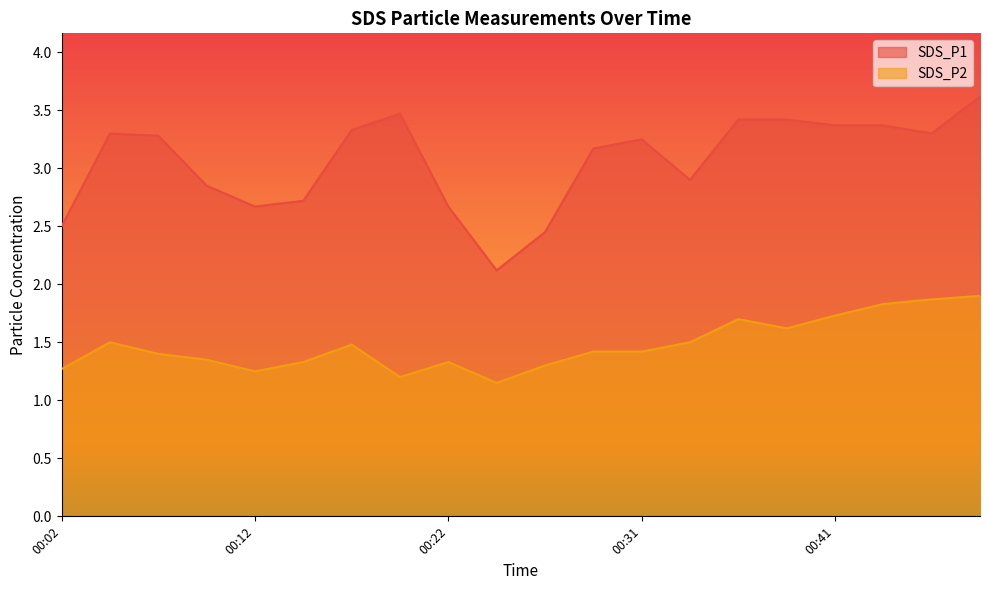

What is the minimum value shown in the chart?

1.1